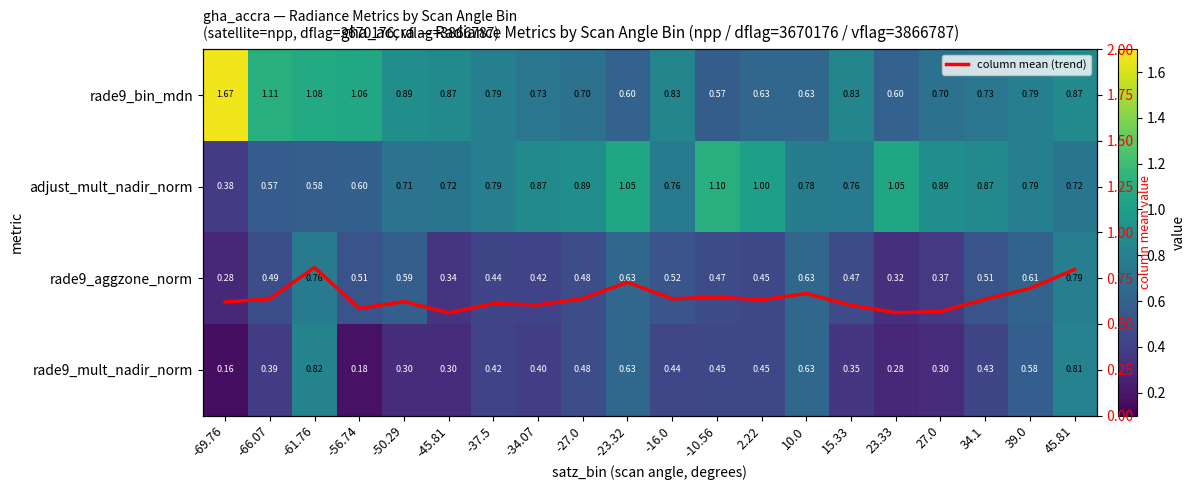

Between -66.07 and 34.1, which series saw the biggest shift?

rade9_bin_mdn